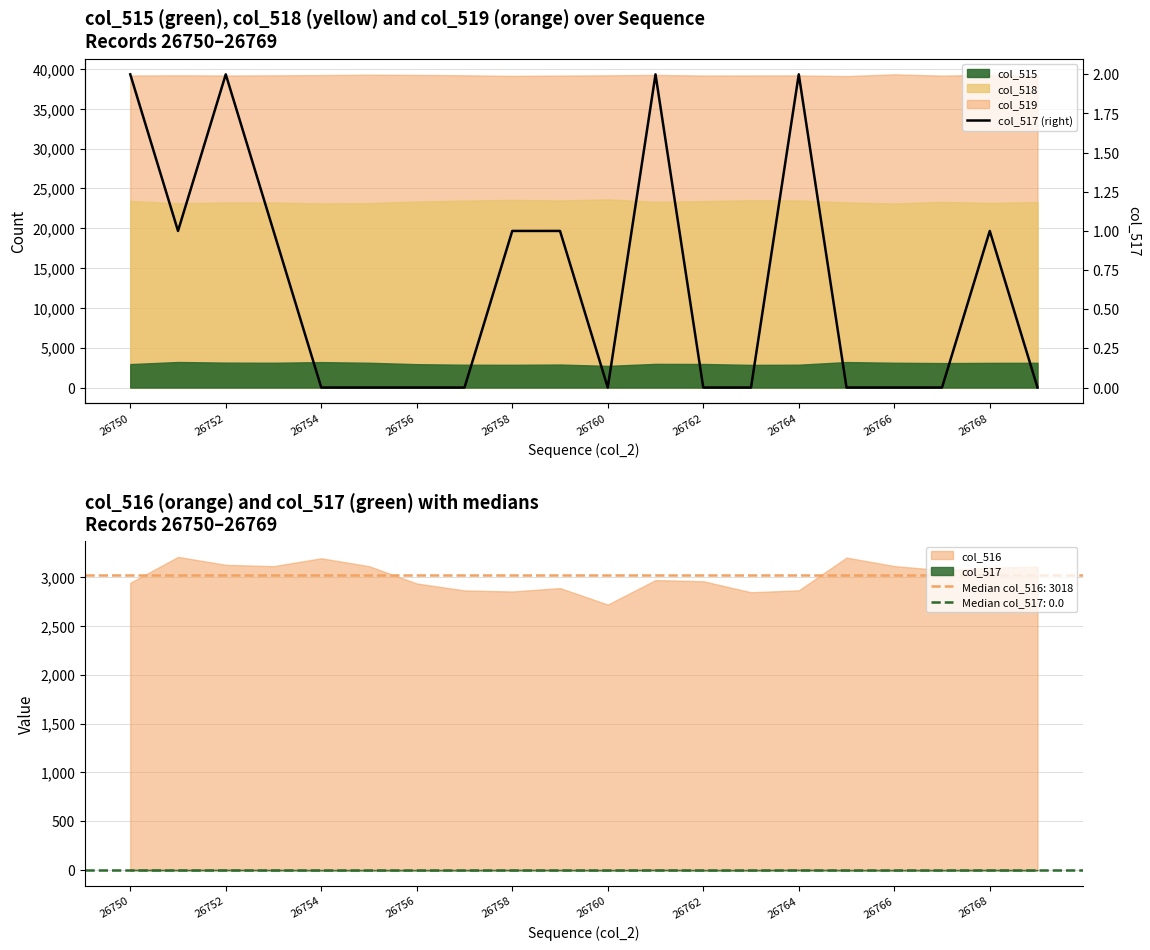

Which label corresponds to the largest value in the chart?

26750